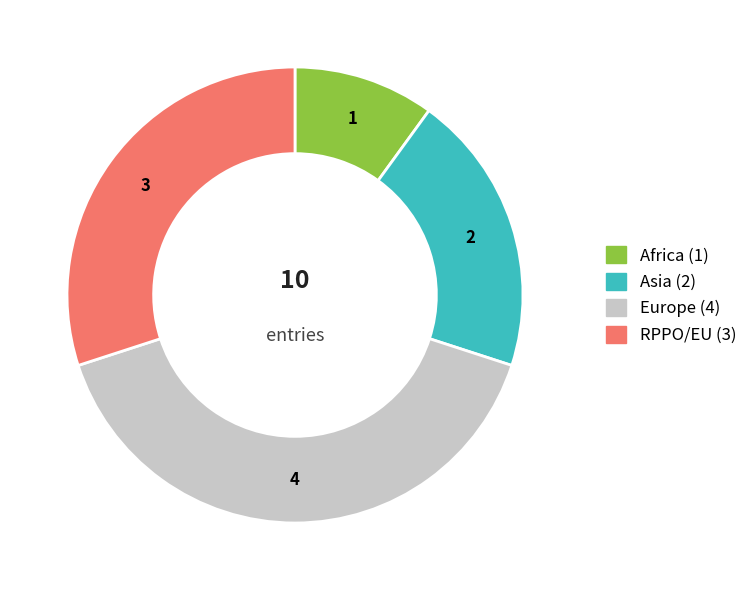

Is there a majority slice in this chart?

No